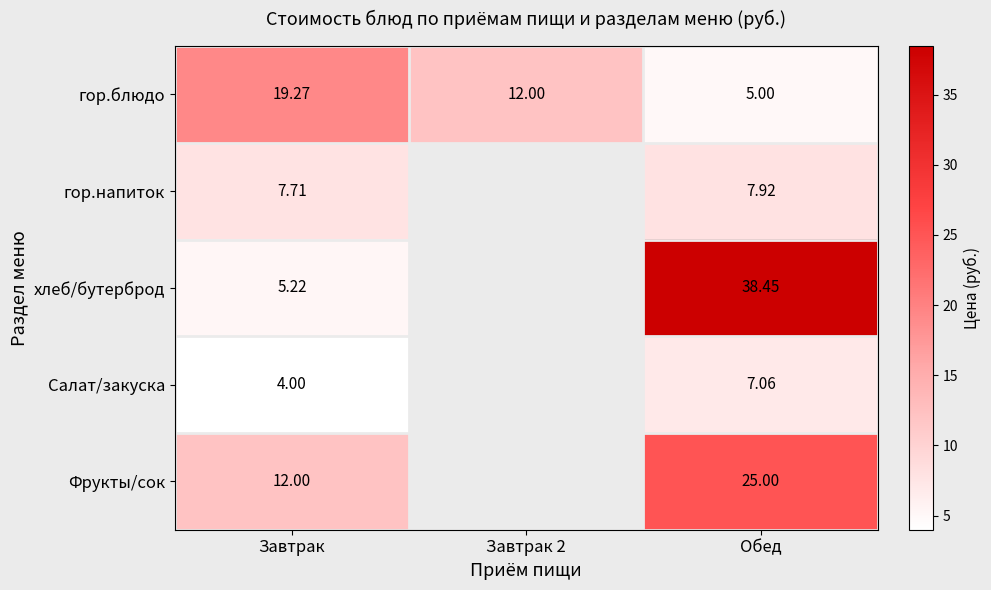

What is the total value across all series at Завтрак?

48.2